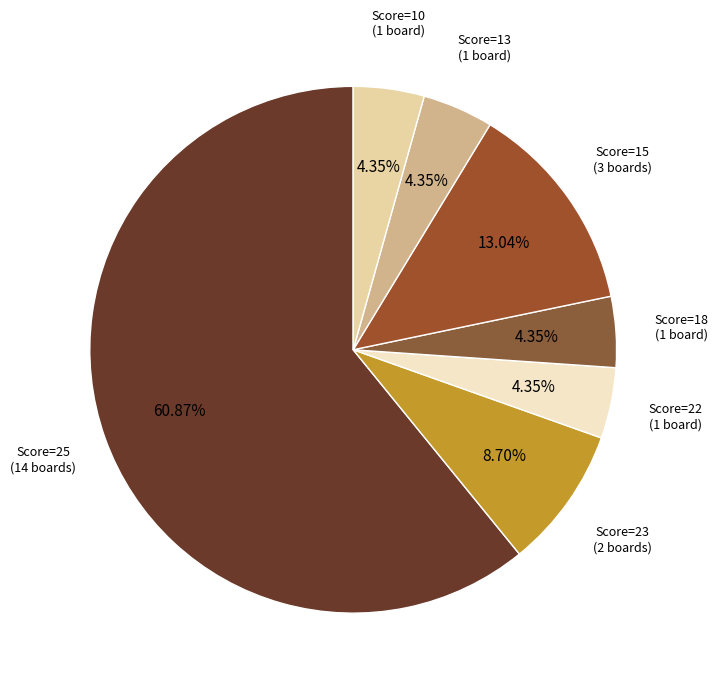

How many slices are in this pie chart?

7